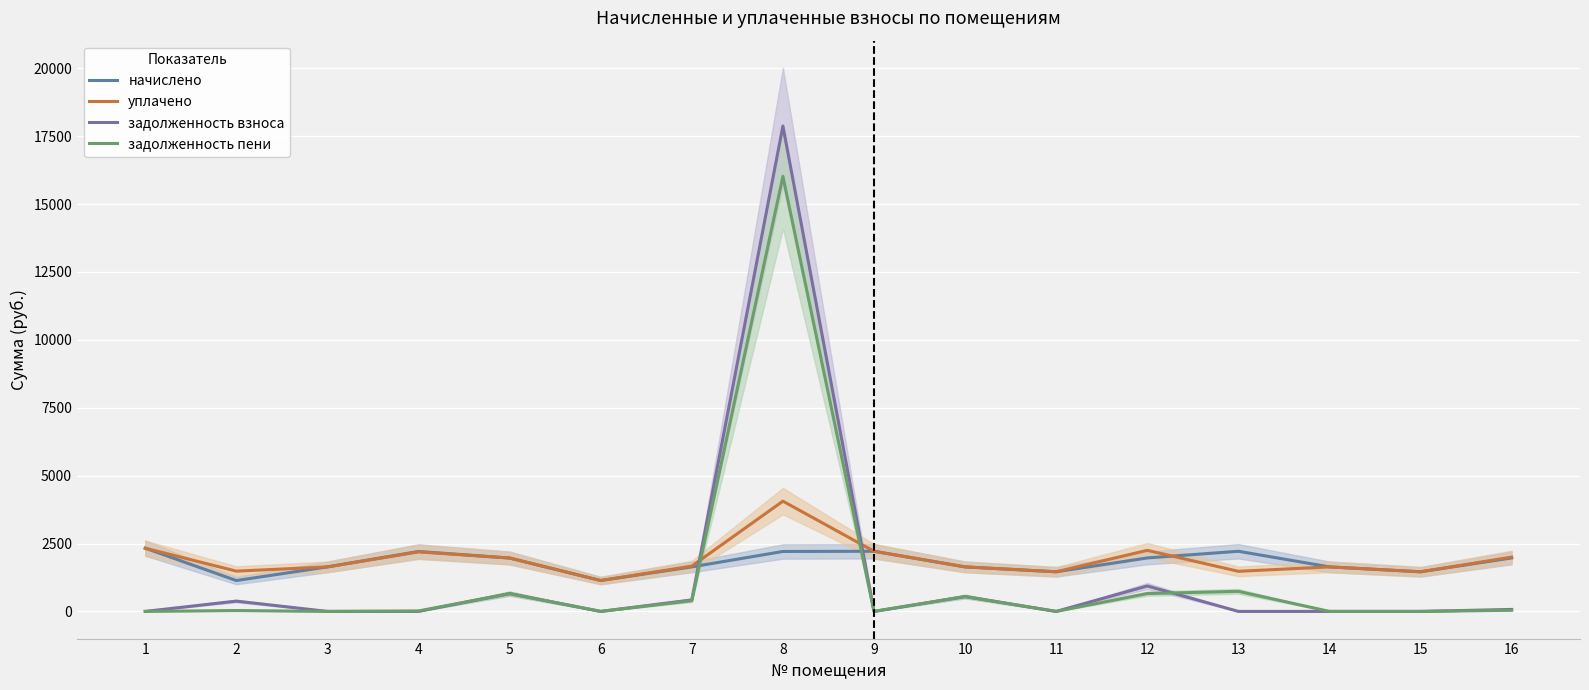

What is the sum of all задолженность пени values?

19097.6